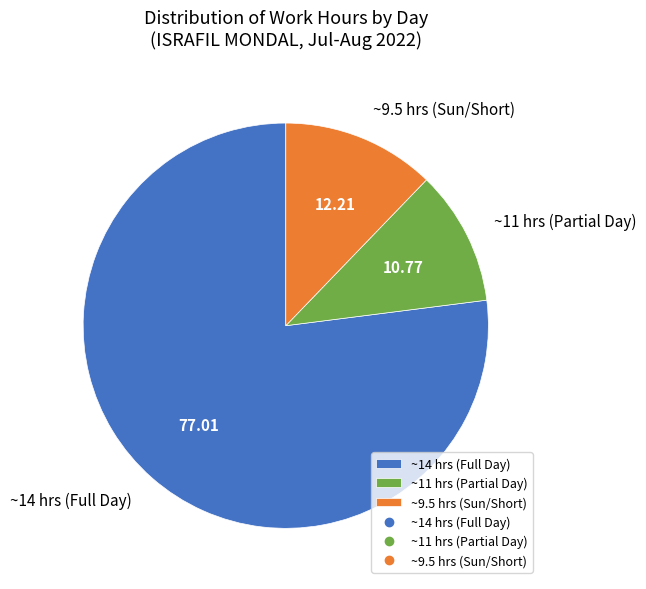

Is there a majority slice in this chart?

Yes